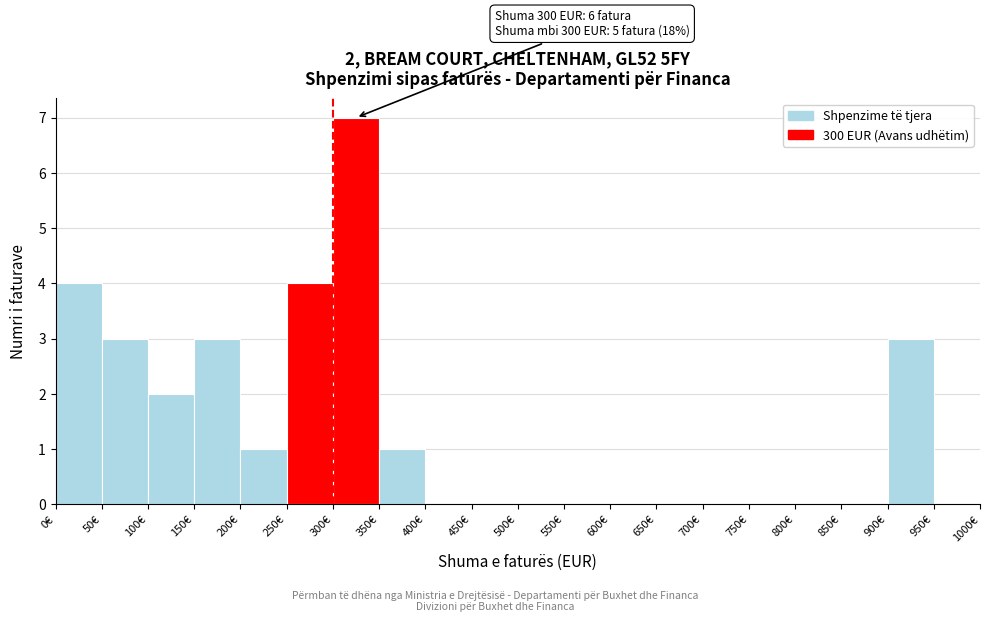

Which range on the x-axis has the tallest bar?

300 to 350